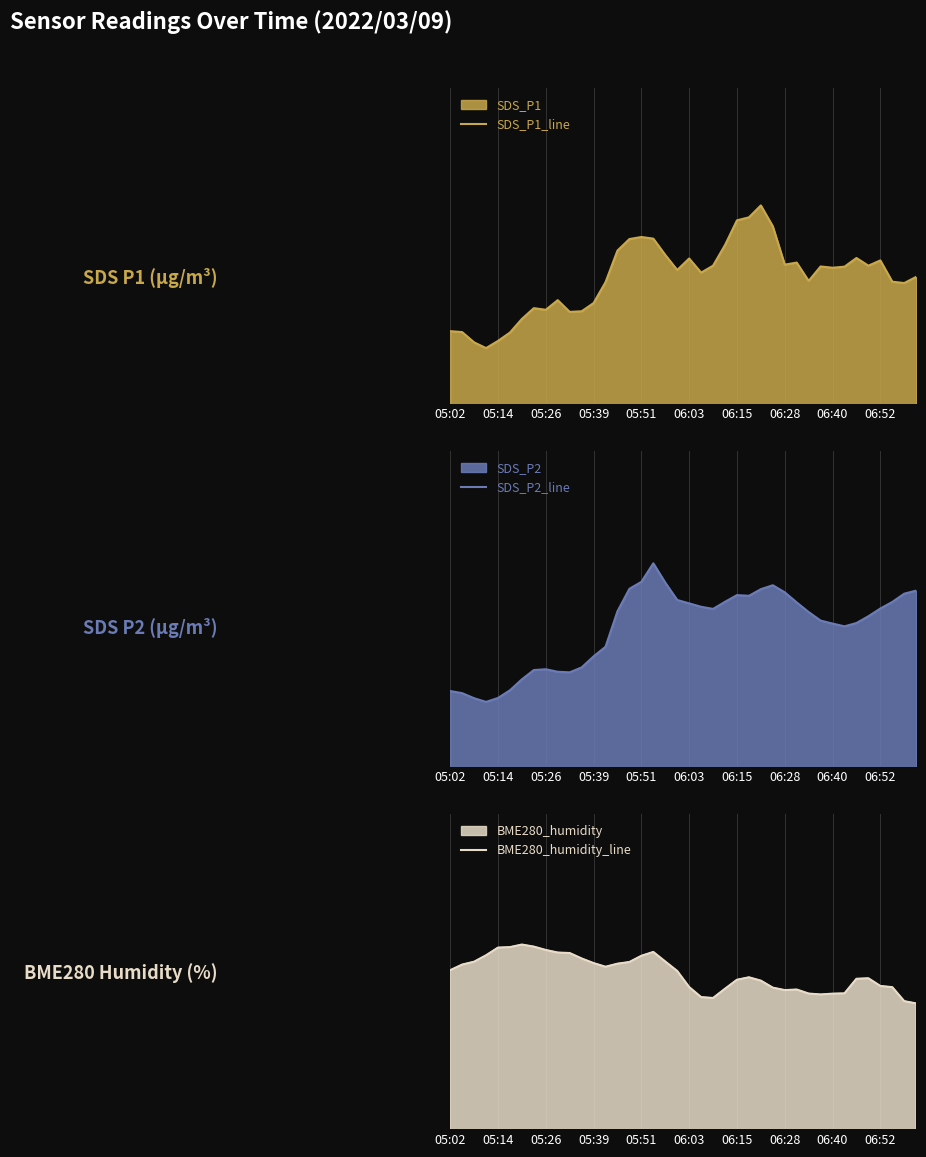

At 19, list the series in order from smallest to largest.

SDS_P2_line, SDS_P1_line, BME280_humidity_line